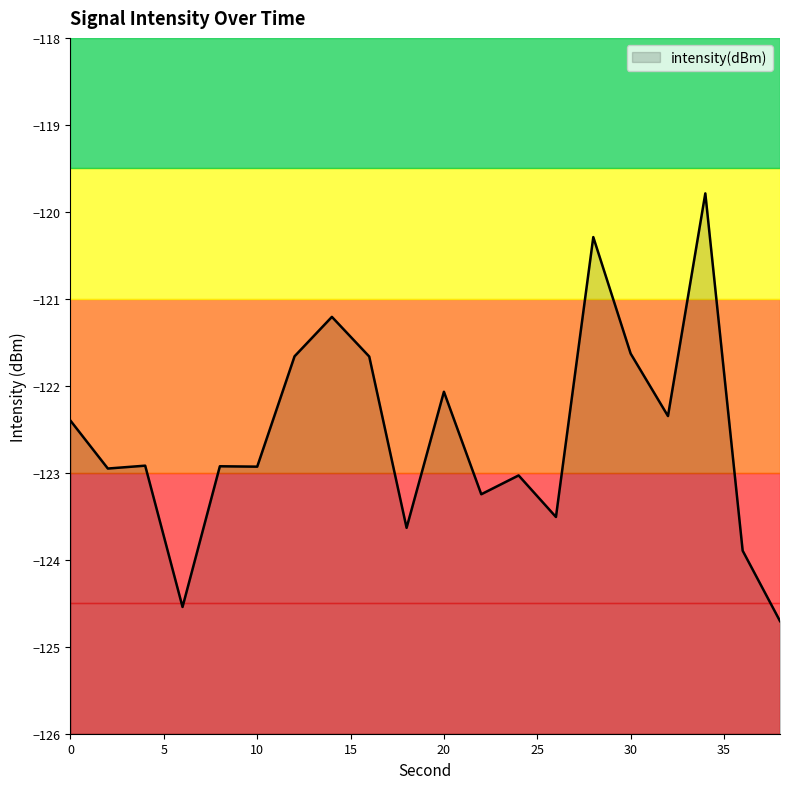

Between 30 and 28, which is larger?

28